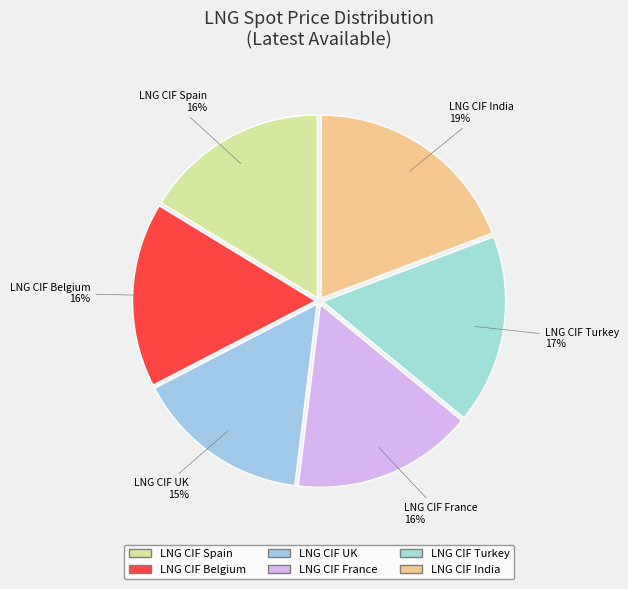

To the nearest percent, what is the average slice percentage?

17%